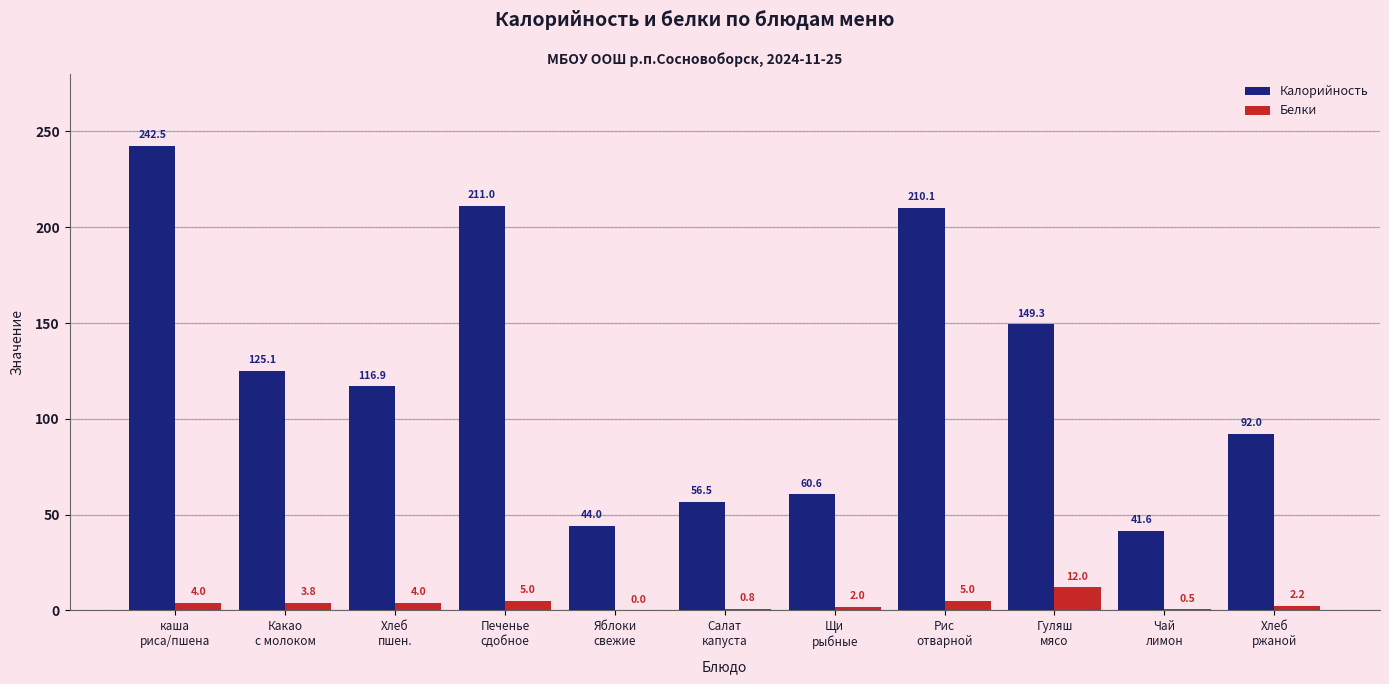

Reading left to right, transcribe all the data shown in this chart.

Калорийность: каша
риса/пшена=242.5	Какао
с молоком=125.1	Хлеб
пшен.=116.9	Печенье
сдобное=211.0	Яблоки
свежие=44.0	Салат
капуста=56.5	Щи
рыбные=60.6	Рис
отварной=210.1	Гуляш
мясо=149.3	Чай
лимон=41.6	Хлеб
ржаной=92.0
Белки: каша
риса/пшена=4.0	Какао
с молоком=3.8	Хлеб
пшен.=4.0	Печенье
сдобное=5.0	Яблоки
свежие=0.0	Салат
капуста=0.8	Щи
рыбные=2.0	Рис
отварной=5.0	Гуляш
мясо=12.0	Чай
лимон=0.5	Хлеб
ржаной=2.2